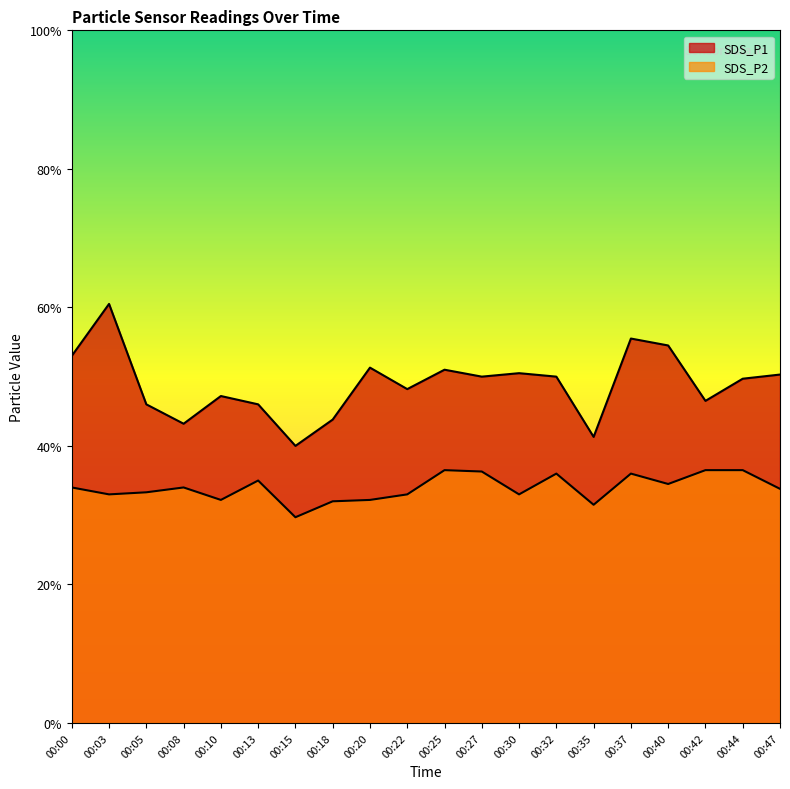

True or false: SDS_P2 and SDS_P1 cross at least once.

False